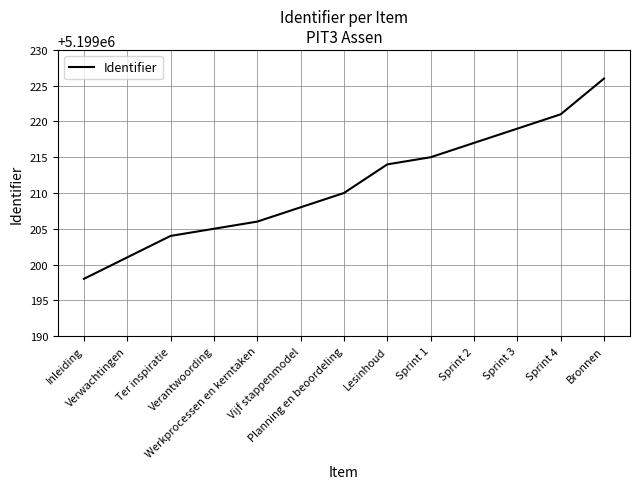

What is the maximum value shown in the chart?

5199226